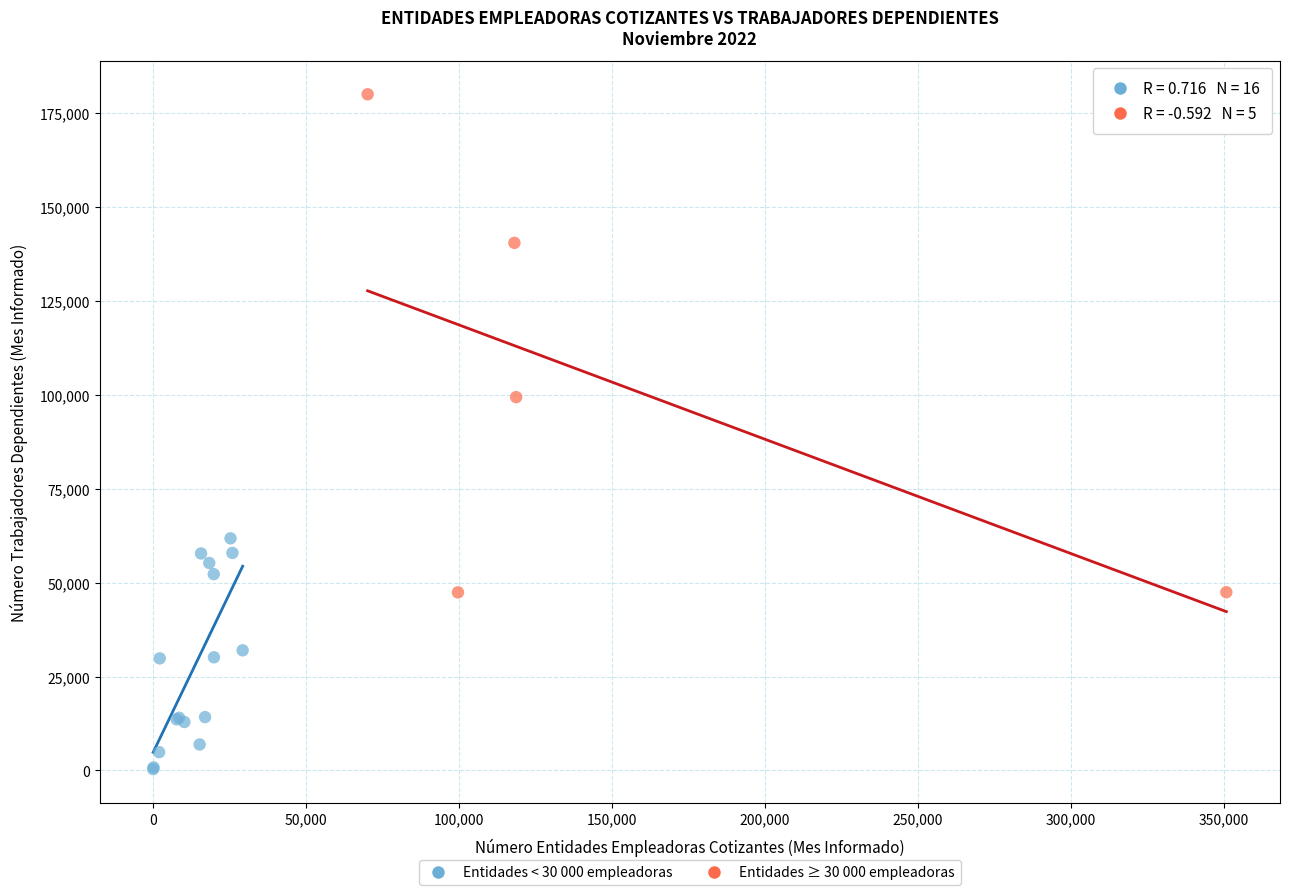

Which series has the largest Y range (max minus min)?

Entidades ≥ 30 000 empleadoras